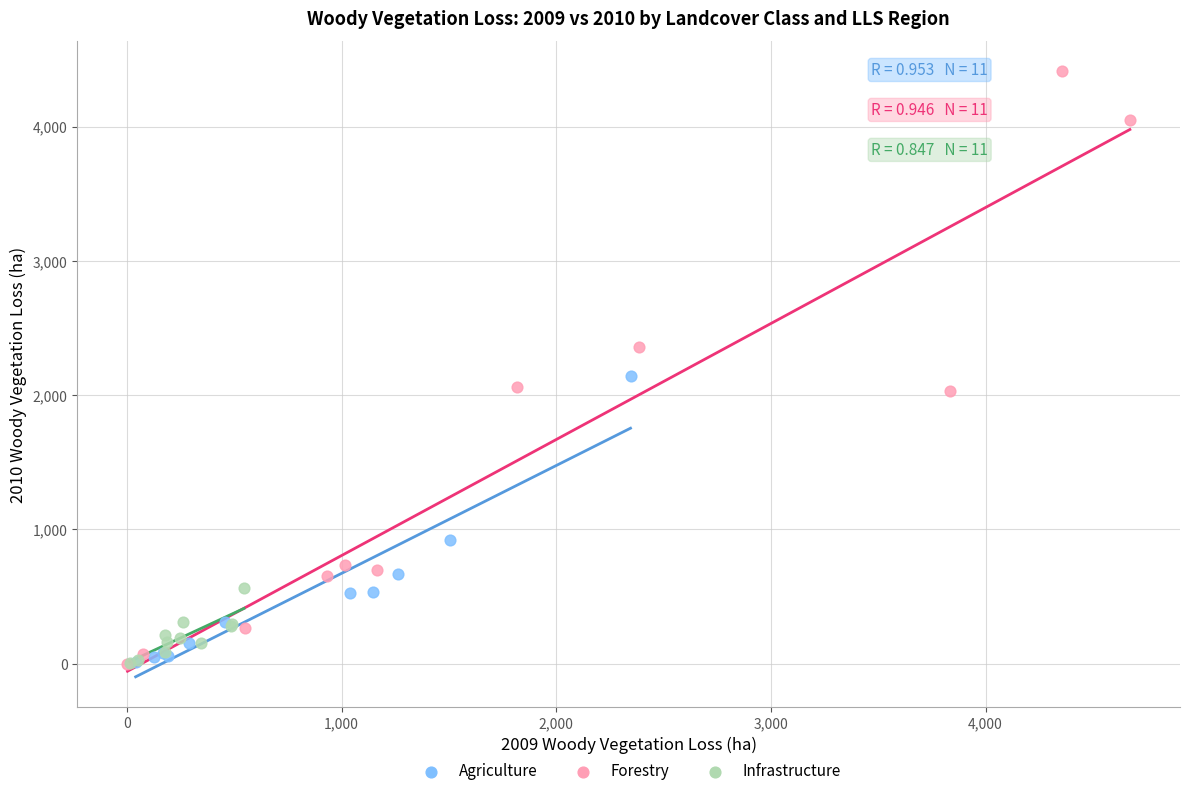

Which series reaches the maximum Y coordinate?

Forestry